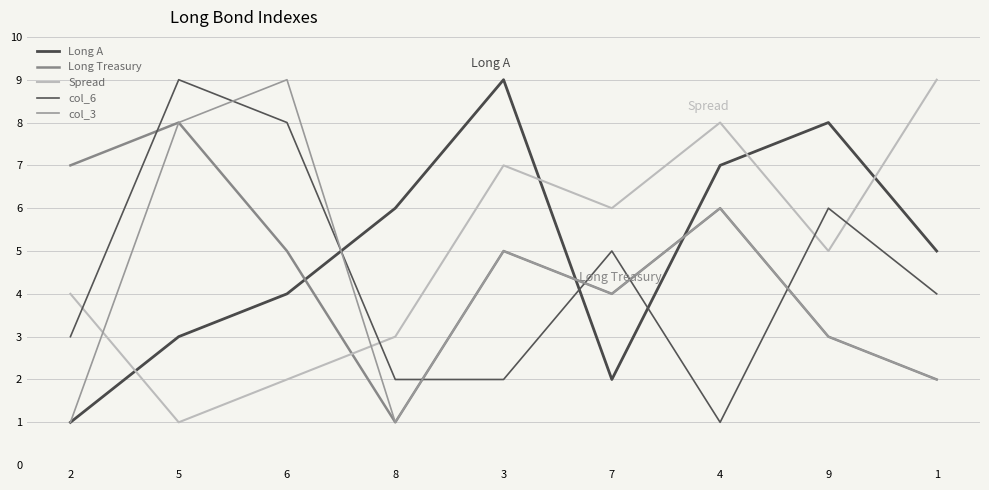

How many categories are shown in the chart?

9